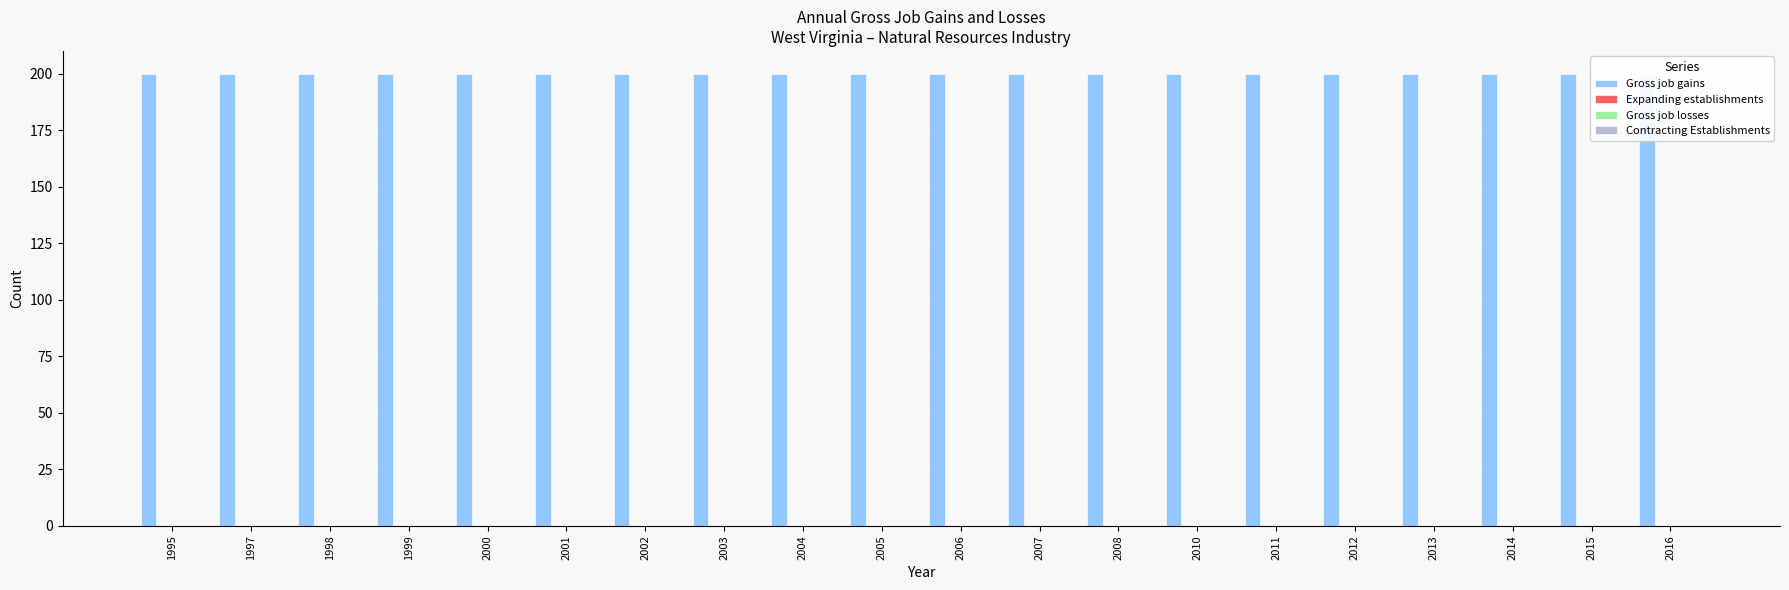

What is the total value across all series at 2007?

200